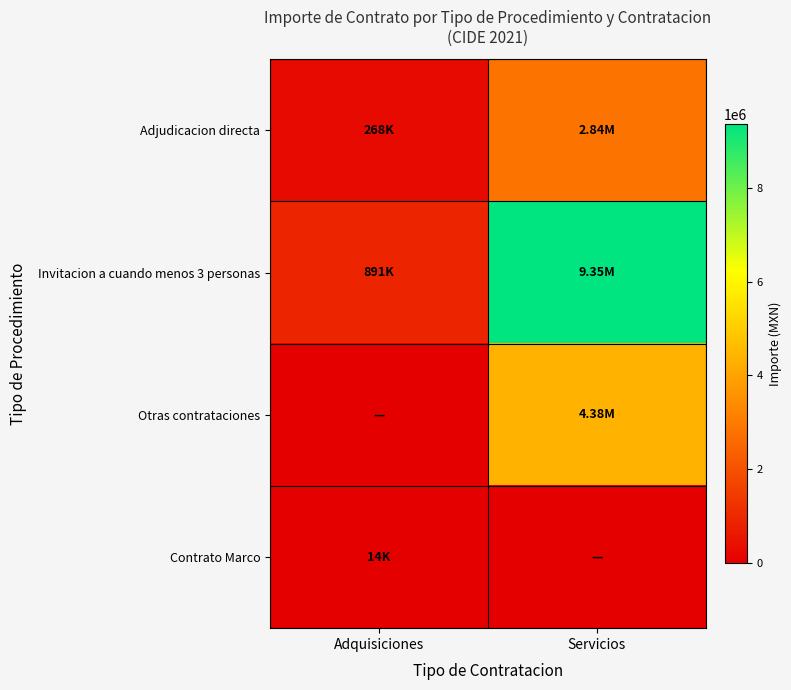

What is the difference between the highest and lowest values at Adquisiciones?

890706.2